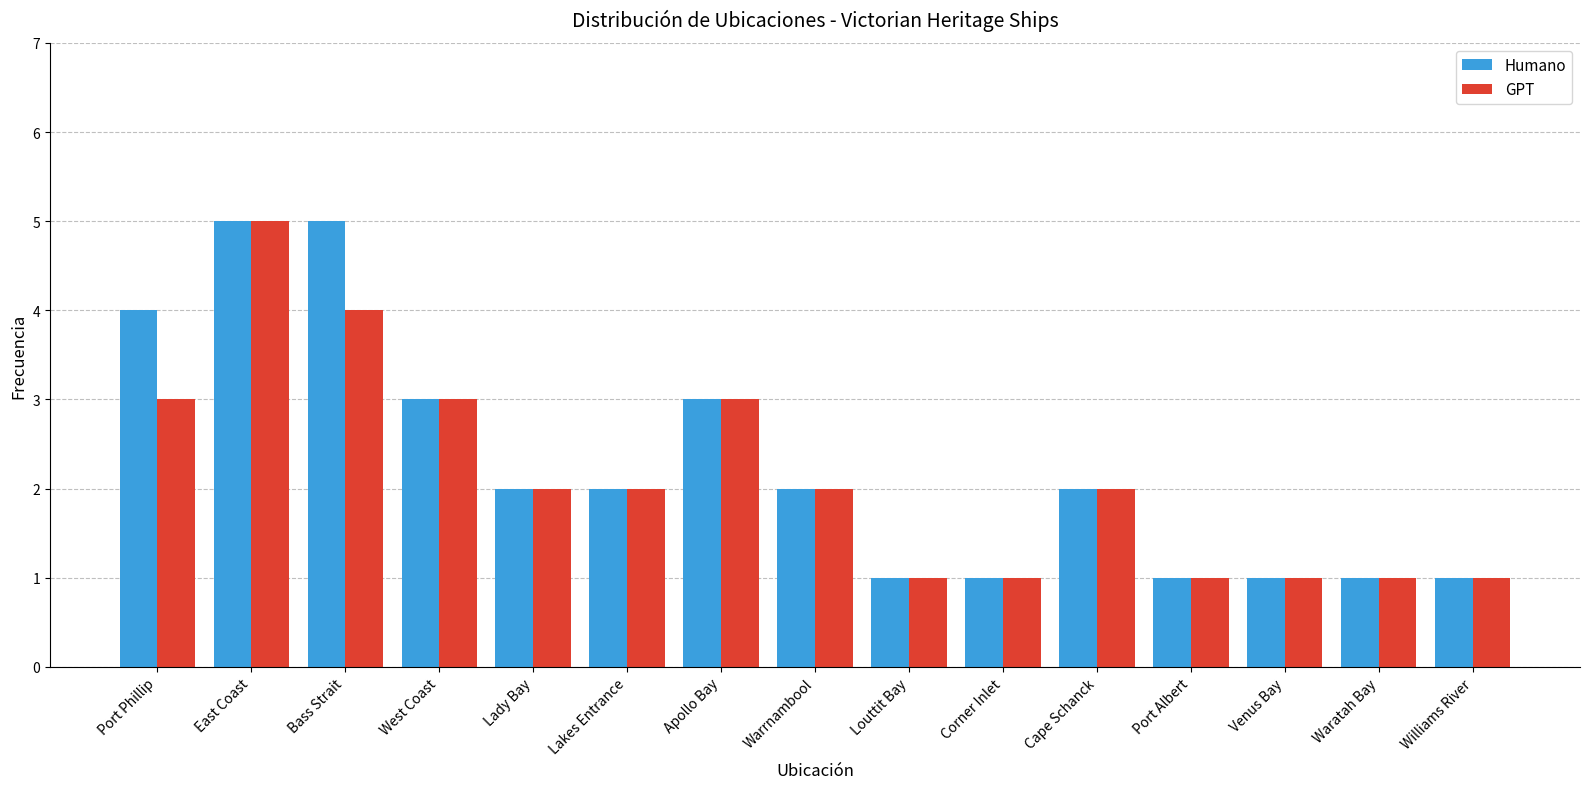

What is the total value across all series at Waratah Bay?

2